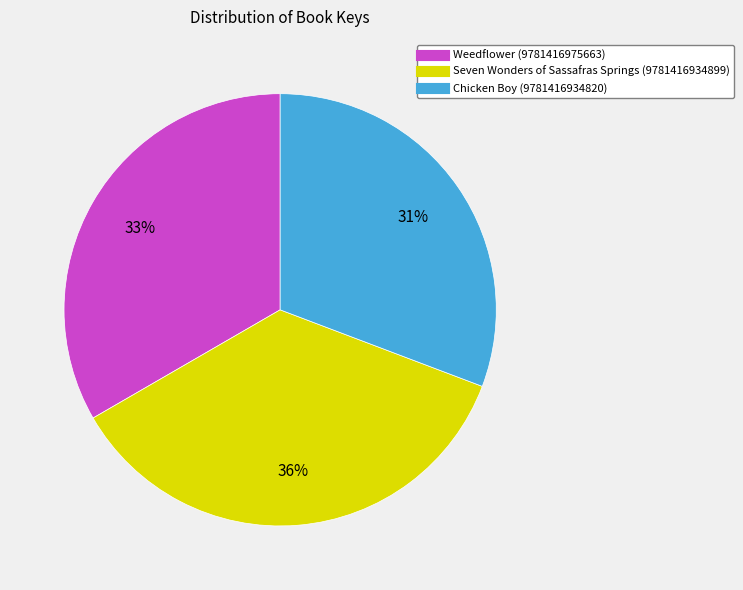

What is the largest slice in the pie chart?

Seven Wonders of Sassafras Springs (9781416934899)